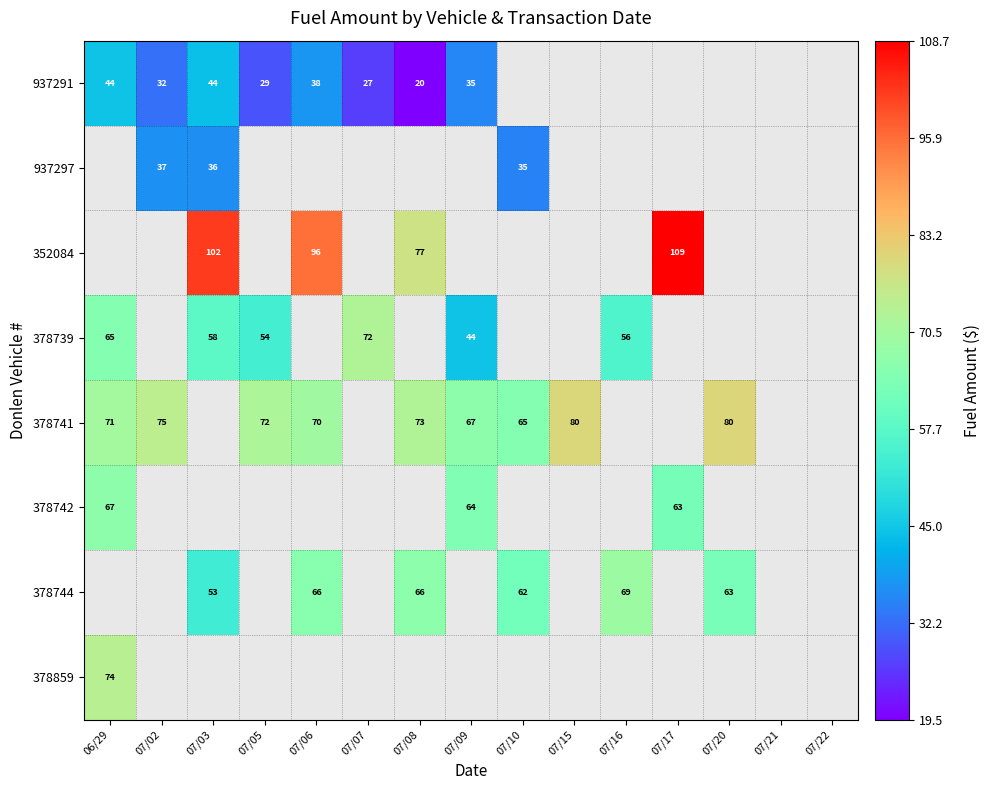

True or false: 352084 has a value of 109.0 at 07/17.

True